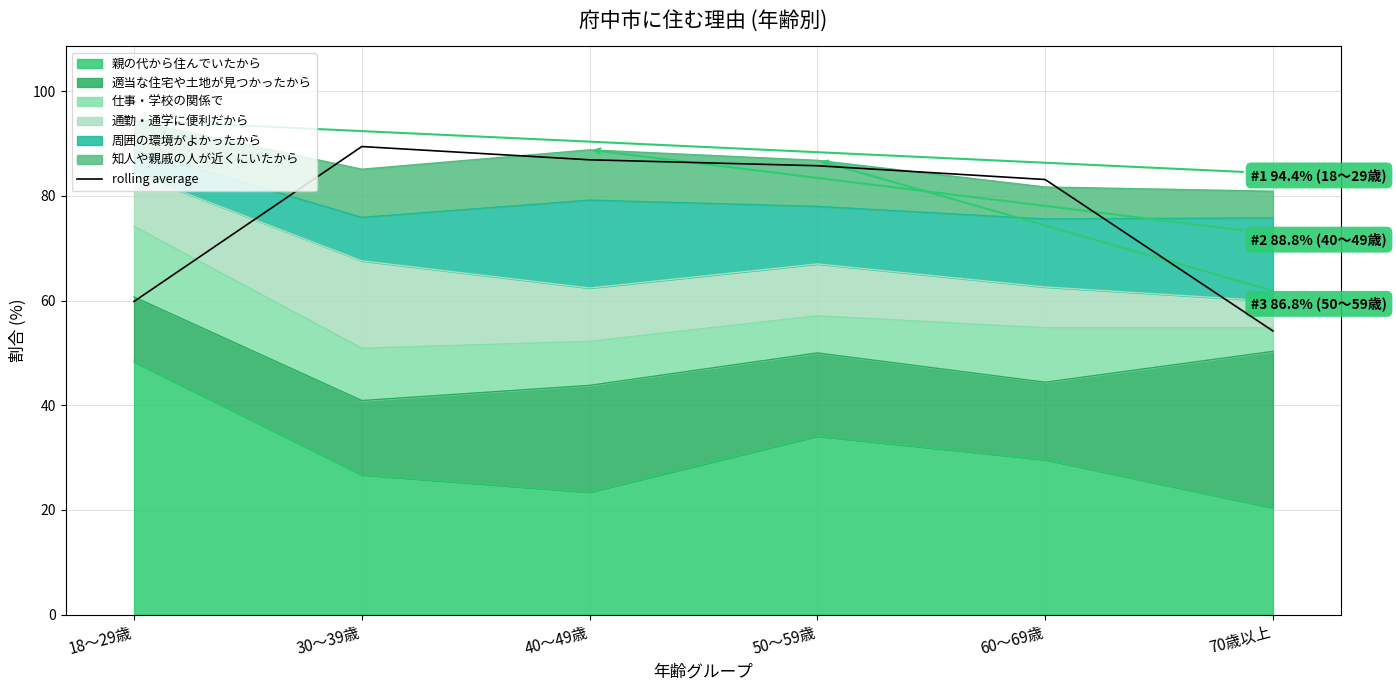

Reading left to right, what are all the values shown in this chart?

18～29歳=59.8	30～39歳=89.4	40～49歳=86.9	50～59歳=85.8	60～69歳=83.1	70歳以上=54.2